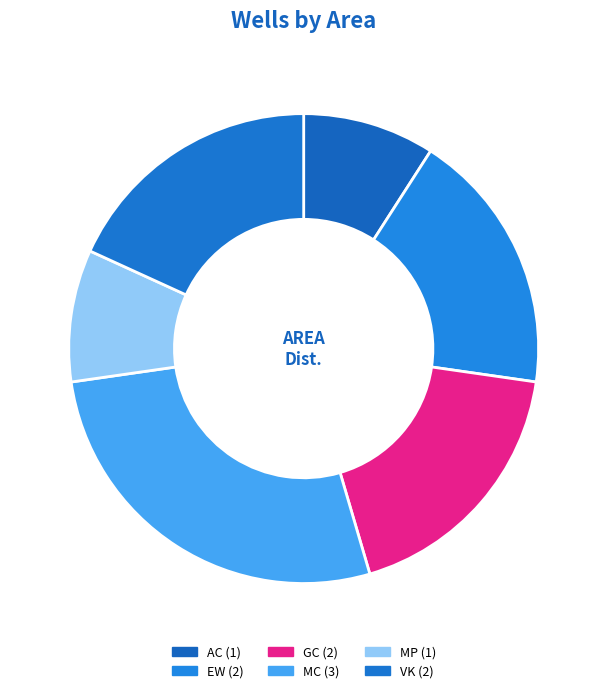

To the nearest percent, what is the combined percentage of VK and MC?

45%